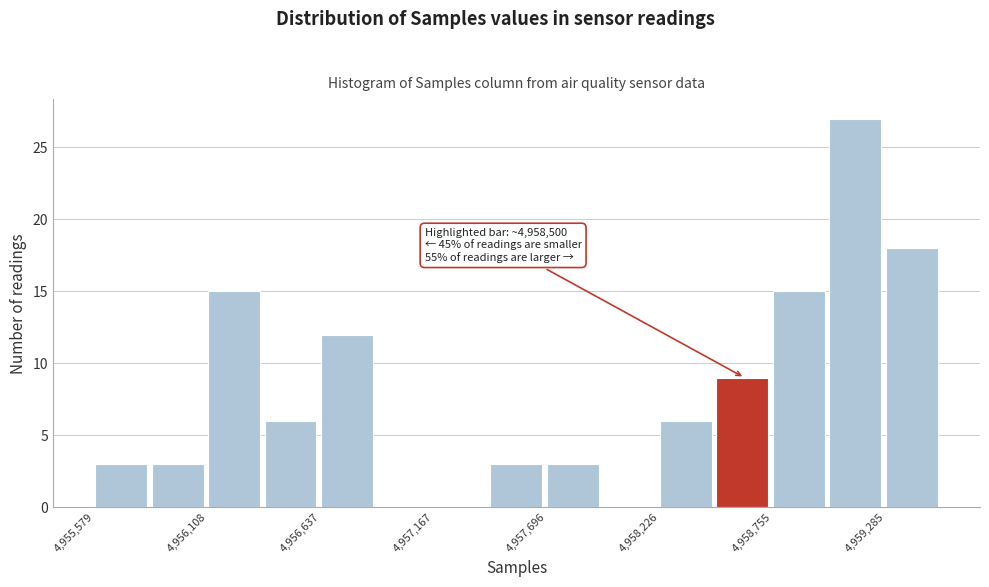

Around what value on the x-axis is the tallest bar? Give the approximate position of its centre, as read against the axis.

4959100